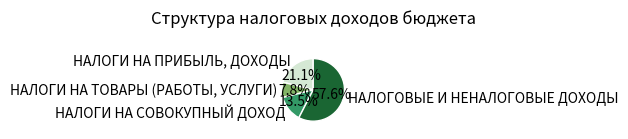

Which has a higher value, НАЛОГИ НА ТОВАРЫ (РАБОТЫ, УСЛУГИ) or НАЛОГИ НА СОВОКУПНЫЙ ДОХОД?

НАЛОГИ НА СОВОКУПНЫЙ ДОХОД